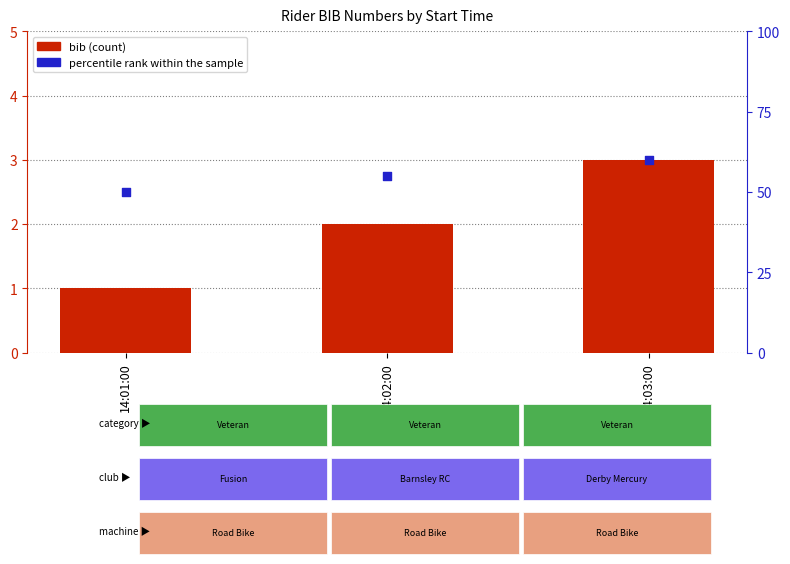

Which series has the largest total across all categories?

percentile rank within the sample